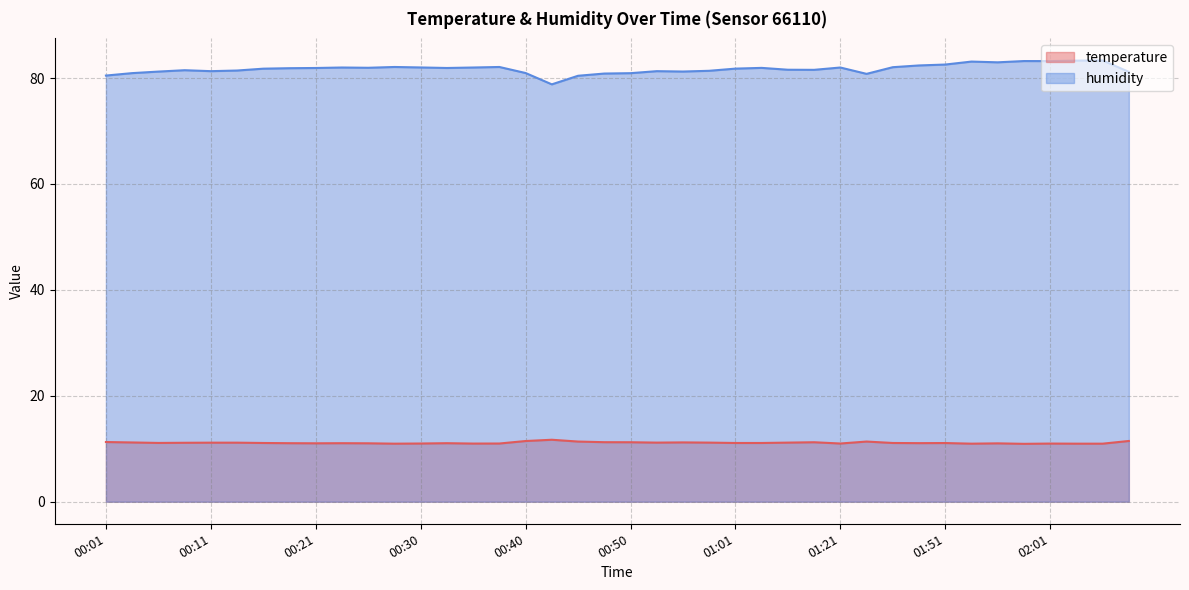

Which series has the largest total across all categories?

humidity